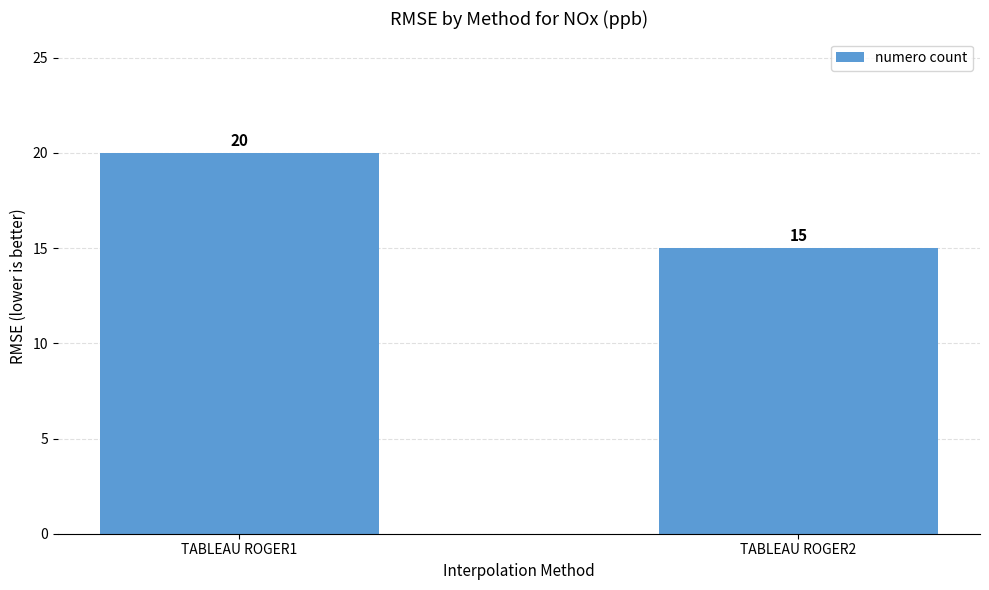

True or false: the data shows 15 at TABLEAU ROGER2.

True